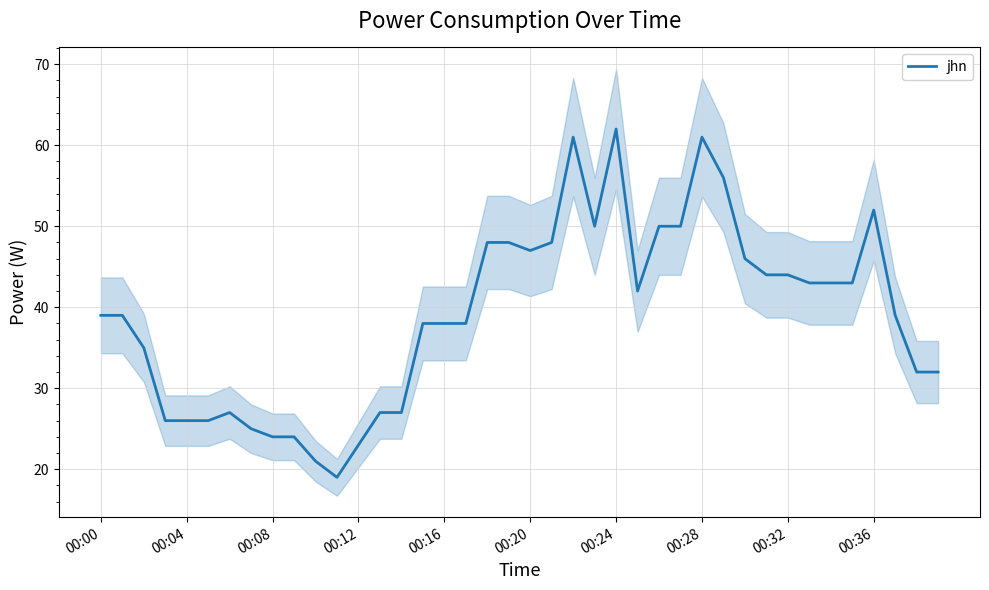

What is the sum of all values?

1563